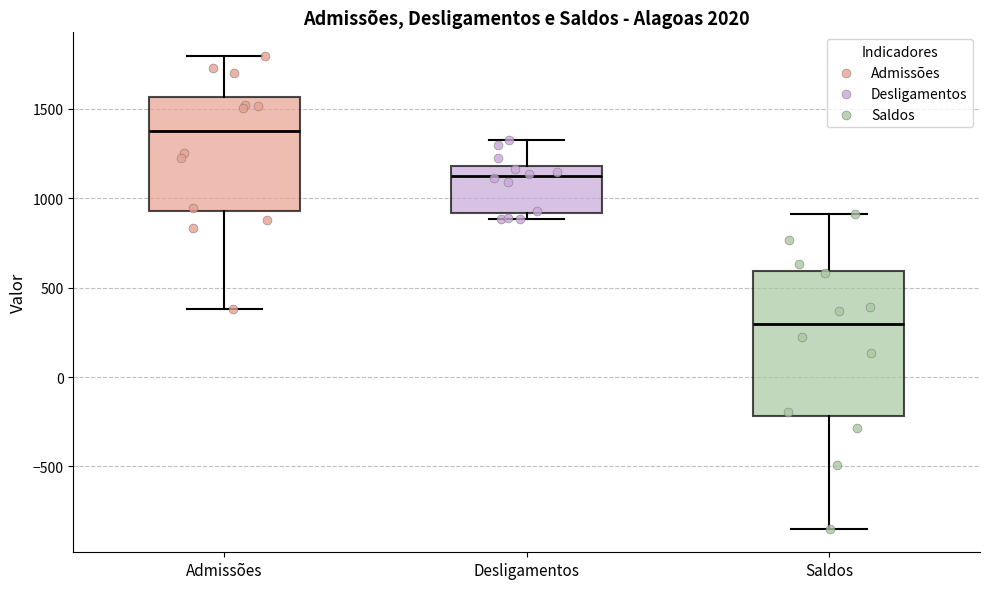

Reading left to right, transcribe this box plot: for each box, give where its median line is, the range the box spans, and where its two whiskers end, as read against the y-axis. The values are not printed on the chart, so give them approximately, as read against the axis.

Admissões: median 1400, box 950 to 1550, whiskers 400 to 1800
Desligamentos: median 1100, box 900 to 1200, whiskers 900 (just below the box's lower edge) to 1350
Saldos: median 300, box -200 to 600, whiskers -850 to 900